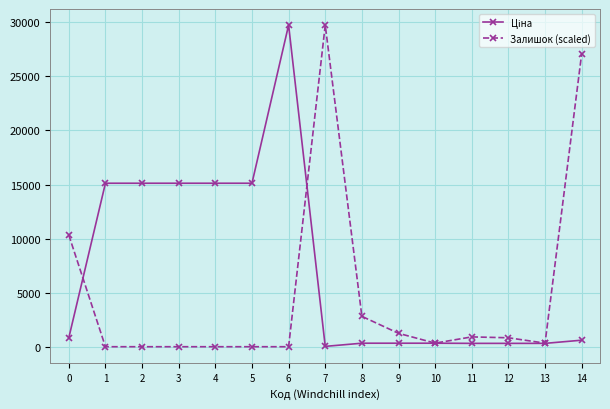

The value of Залишок (scaled) at 2 is 12805.0. True or false?

False